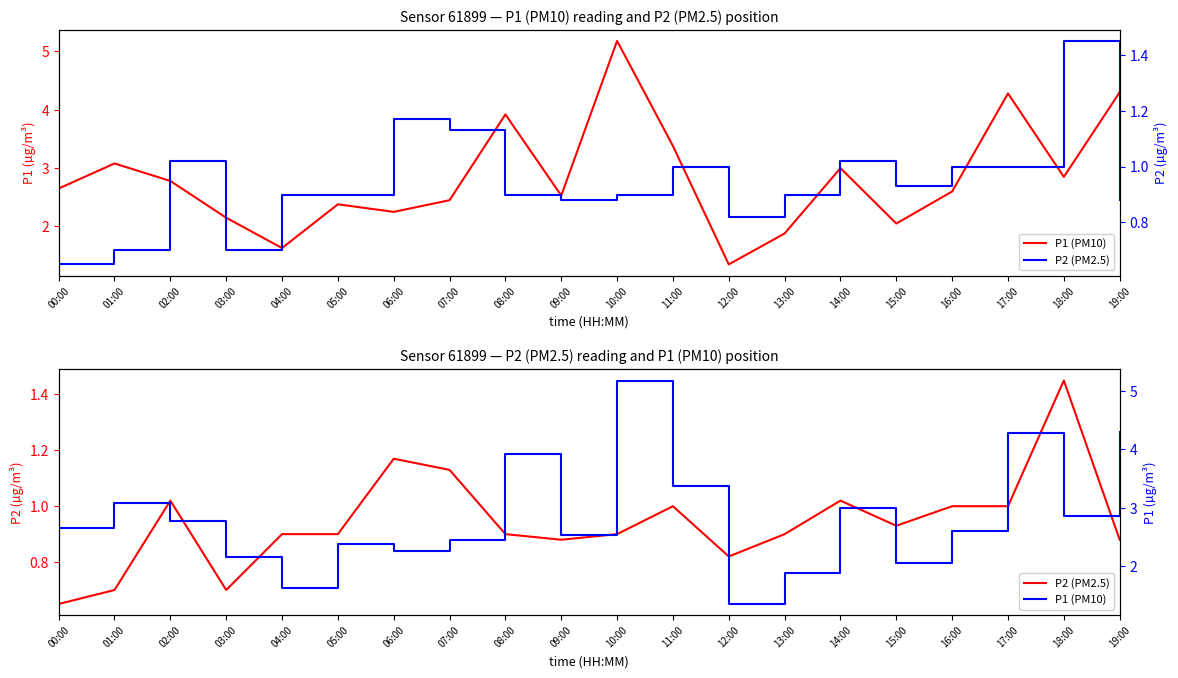

The P1 (PM10) series shows 1.6 at 04:00. True or false?

True